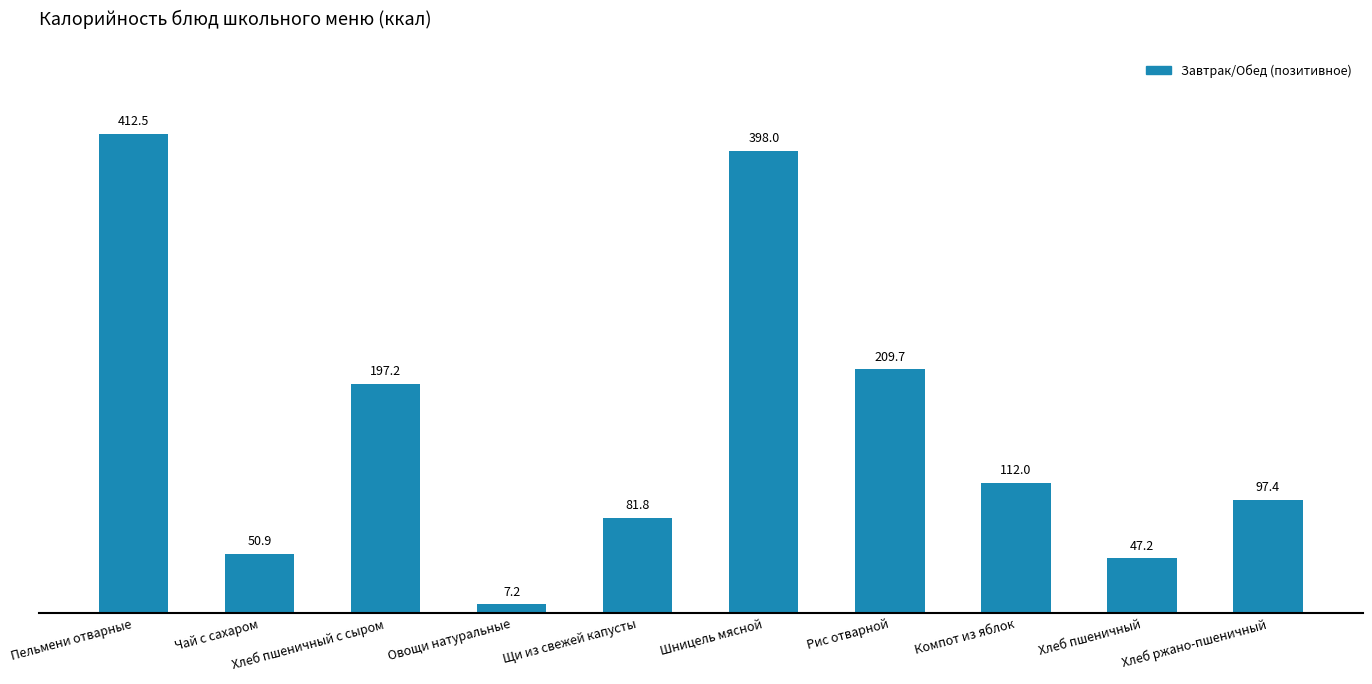

How many distinct data groups are displayed?

1